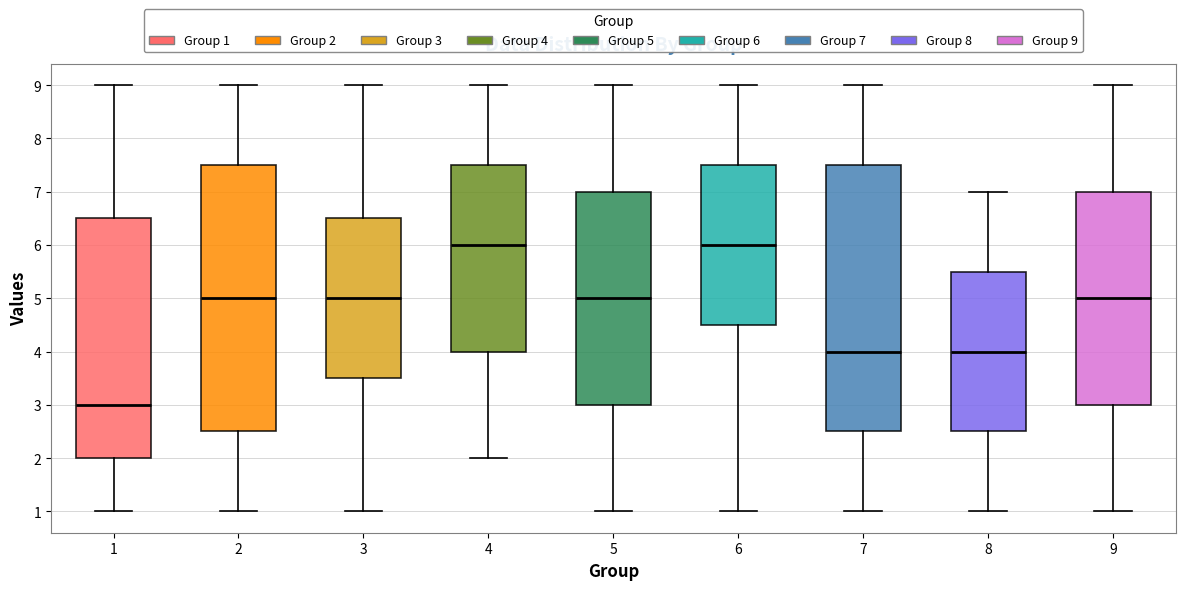

Where does the upper whisker of the box at x = 7 end on the y-axis? The values are not printed on the chart, so give them approximately, as read against the axis.

9.0